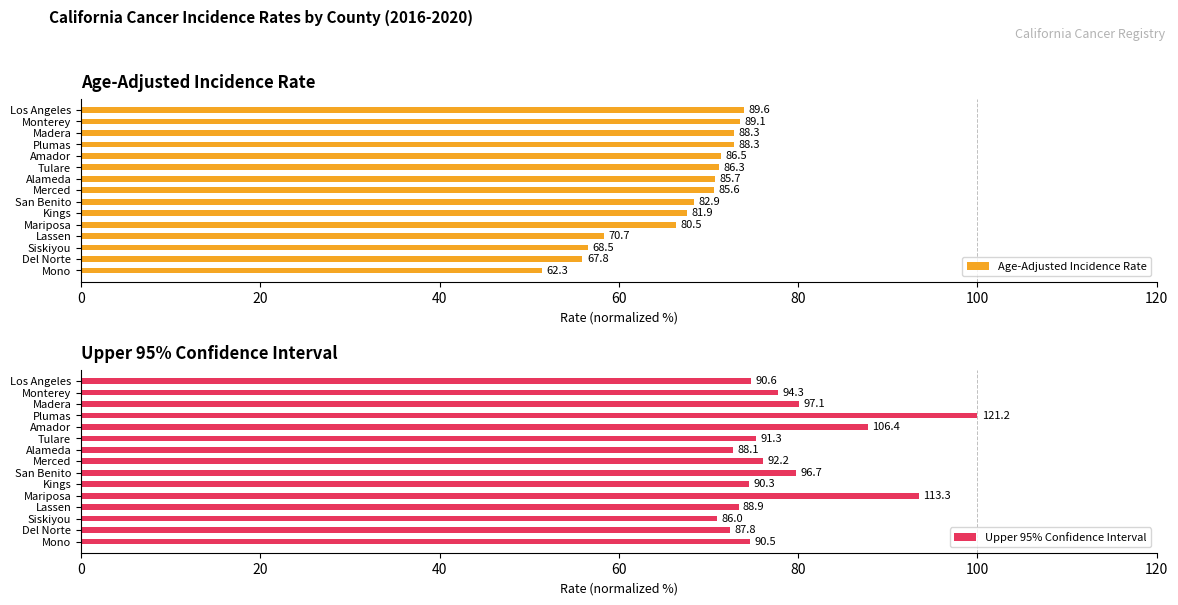

Which series has the widest spread of values?

Upper 95% Confidence Interval